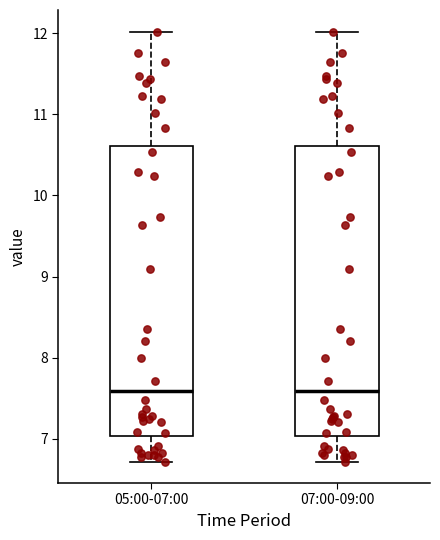

Where does the lower whisker of the box for 07:00-09:00 end on the y-axis? The values are not printed on the chart, so give them approximately, as read against the axis.

6.7